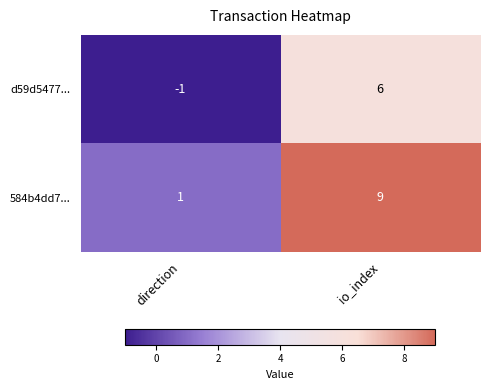

Between direction and io_index, which series saw the biggest shift?

584b4dd7...